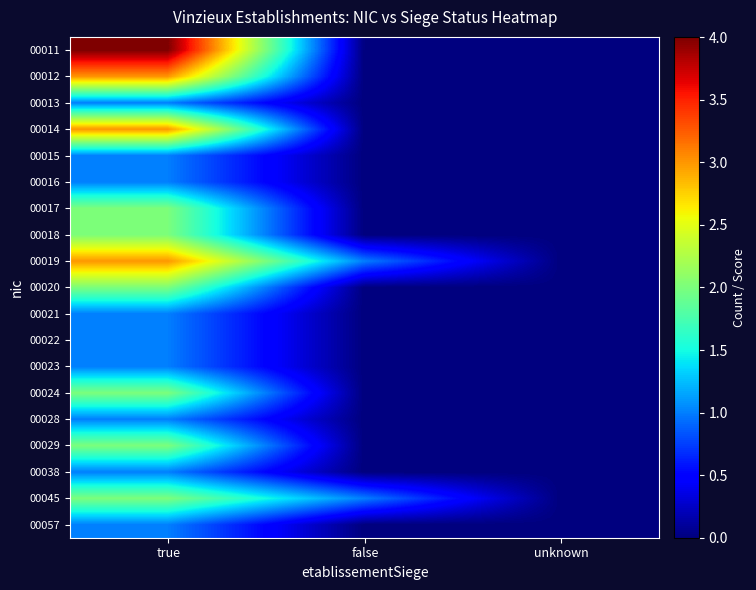

Reading left to right, transcribe all the data shown in this chart.

00011: true=4.0	false=0.0	unknown=0.0
00012: true=3.0	false=0.0	unknown=0.0
00013: true=1.0	false=0.0	unknown=0.0
00014: true=3.0	false=0.0	unknown=0.0
00015: true=1.0	false=0.0	unknown=0.0
00016: true=1.0	false=0.0	unknown=0.0
00017: true=2.0	false=0.0	unknown=0.0
00018: true=2.0	false=0.0	unknown=0.0
00019: true=3.0	false=1.0	unknown=0.0
00020: true=2.0	false=0.0	unknown=0.0
00021: true=1.0	false=0.0	unknown=0.0
00022: true=1.0	false=0.0	unknown=0.0
00023: true=1.0	false=0.0	unknown=0.0
00024: true=2.0	false=0.0	unknown=0.0
00028: true=1.0	false=0.0	unknown=0.0
00029: true=2.0	false=0.0	unknown=0.0
00038: true=1.0	false=0.0	unknown=0.0
00045: true=2.0	false=1.0	unknown=0.0
00057: true=1.0	false=0.0	unknown=0.0